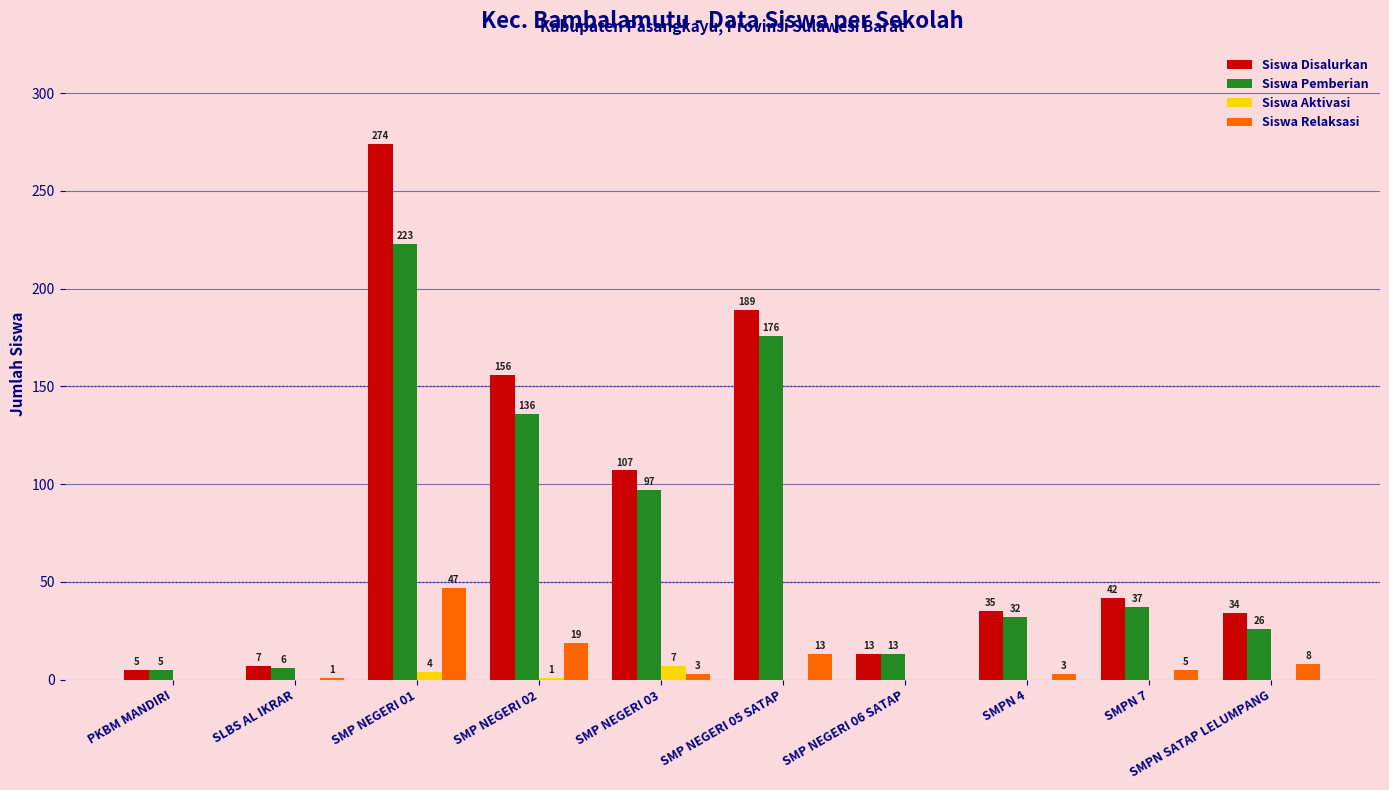

True or false: Siswa Pemberian has a value of 97 at SMP NEGERI 03.

True